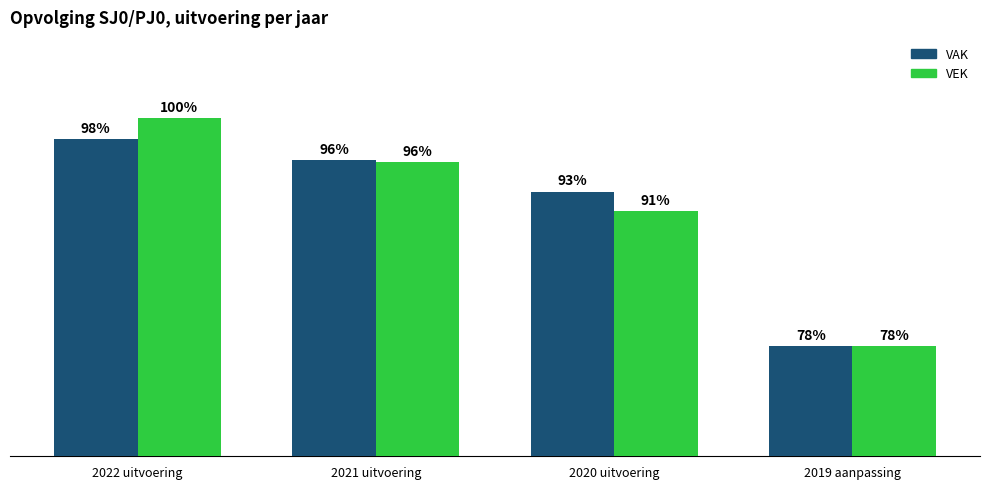

Between 2022 uitvoering and 2020 uitvoering, which series saw the biggest shift?

VEK